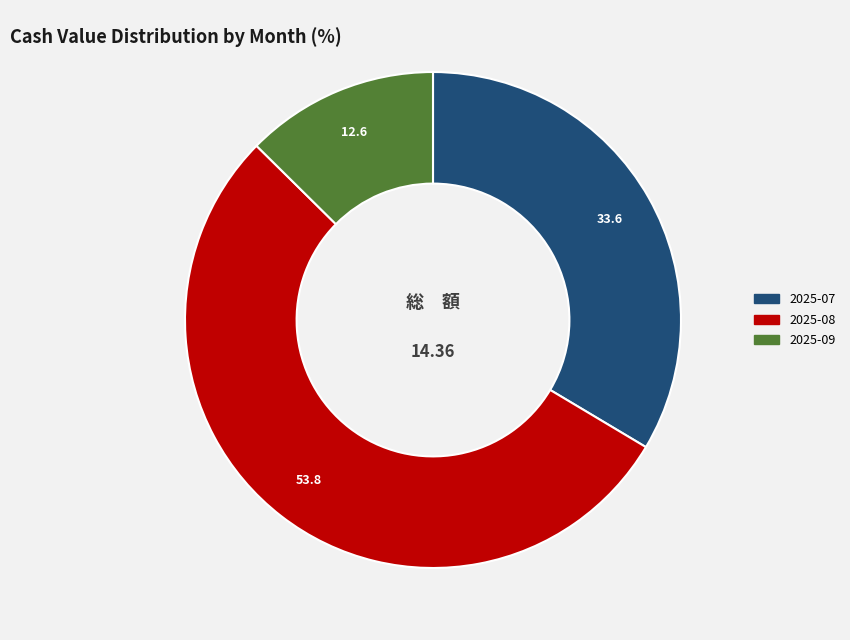

Is there any slice that represents more than half of the pie?

Yes